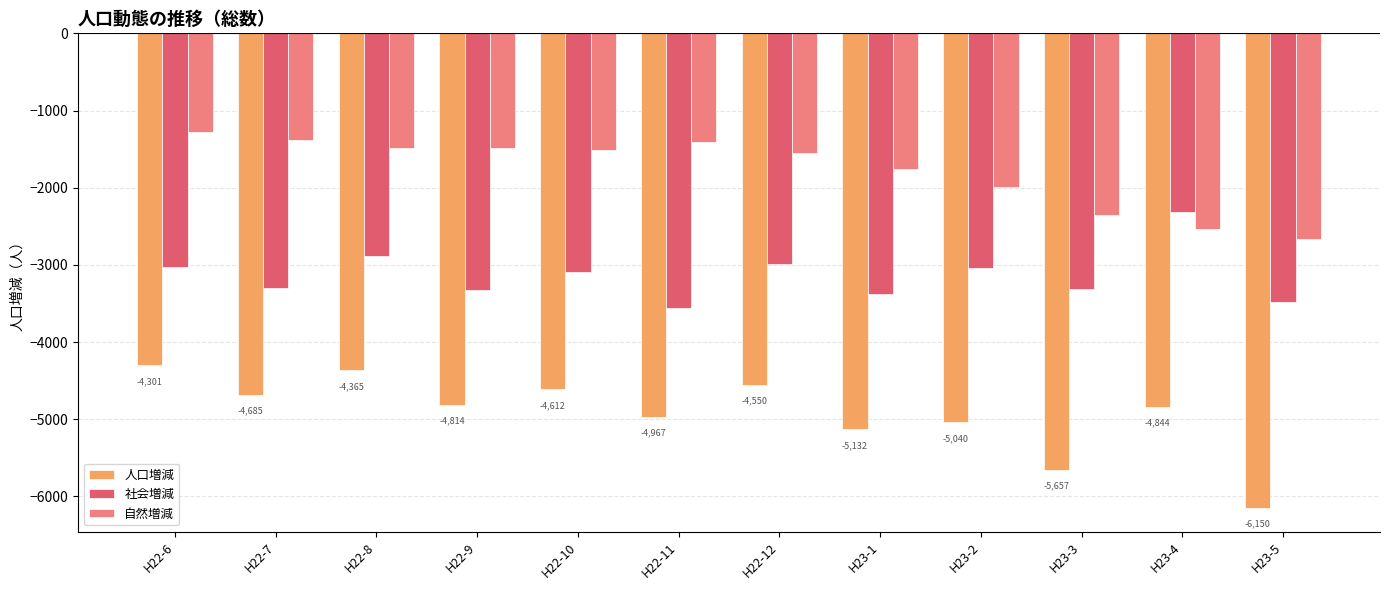

Is it true that 自然増減 equals -1273 at H22-6?

True